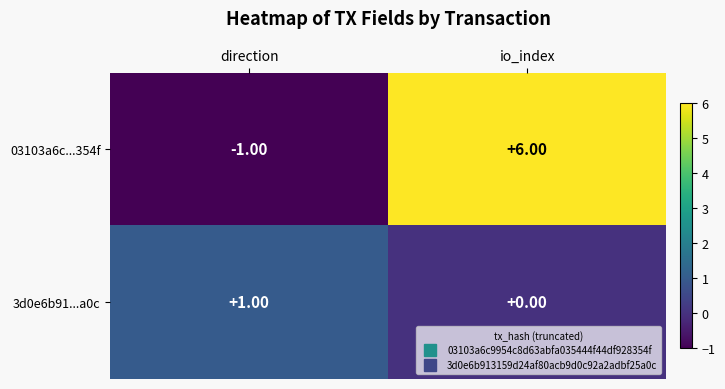

At how many categories does at least one series exceed 2?

1